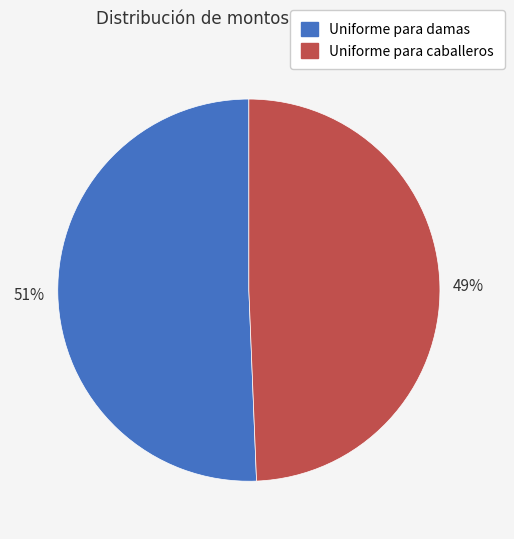

Is there any slice that represents more than half of the pie?

Yes